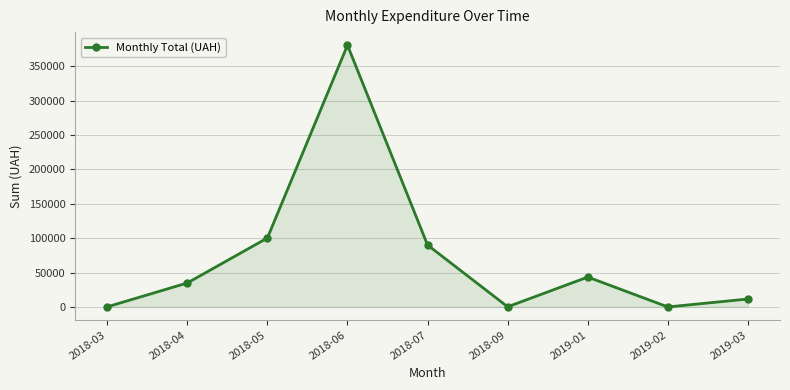

The chart shows a value of 150794.3 at 2018-07. True or false?

False